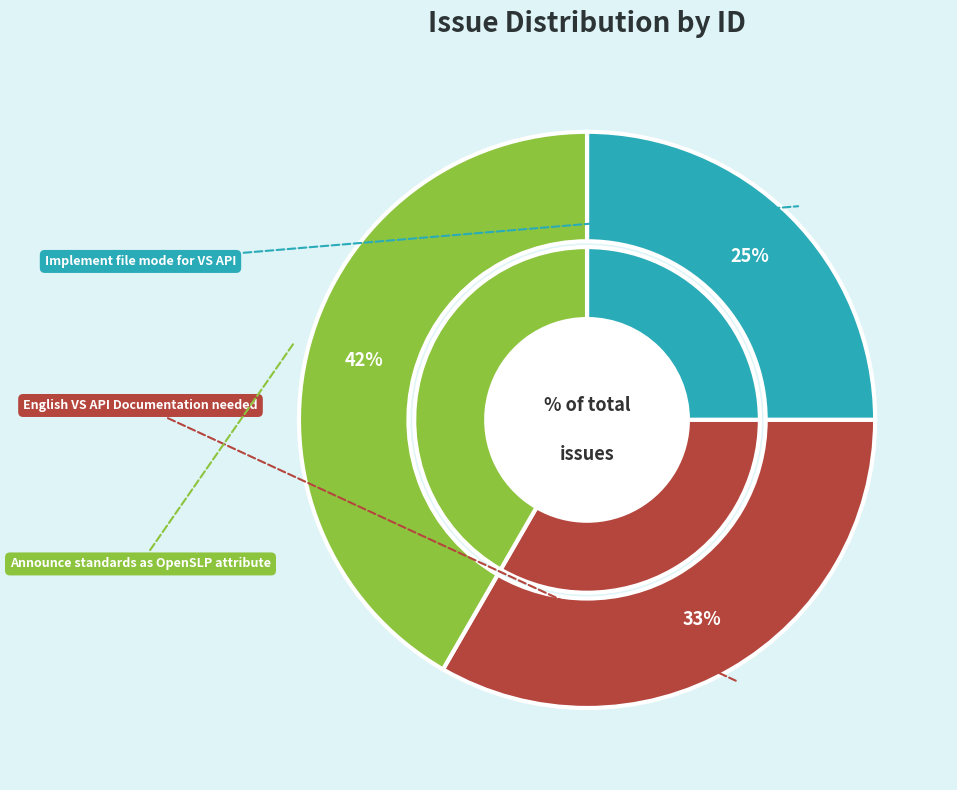

What percentage is the Implement file mode for VS API slice, to the nearest percent?

25%